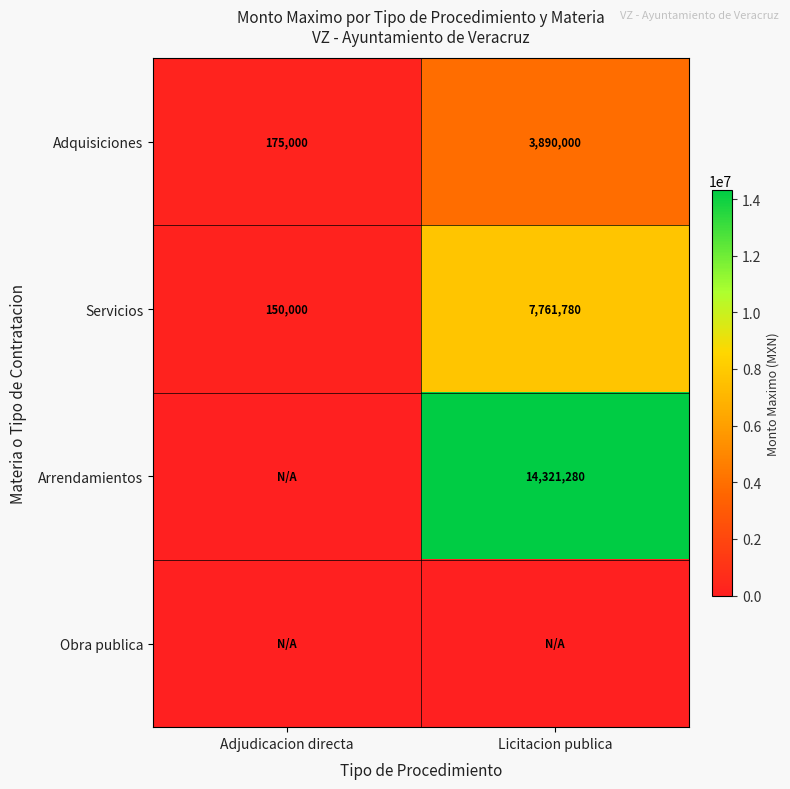

Which has a higher value, Adjudicacion directa or Licitacion publica?

Licitacion publica